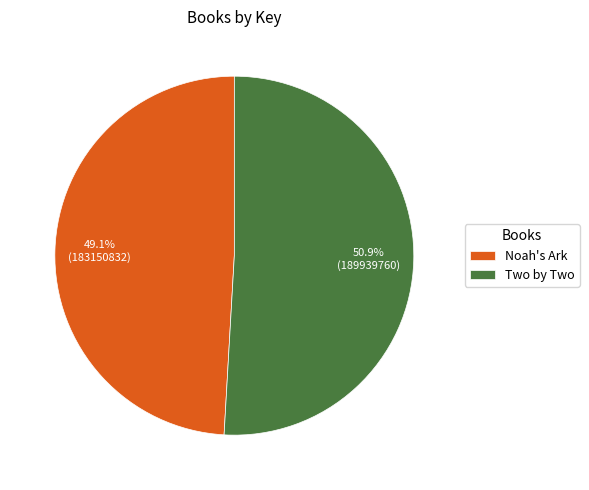

Rank the categories by value from lowest to highest.

Noah's Ark, Two by Two